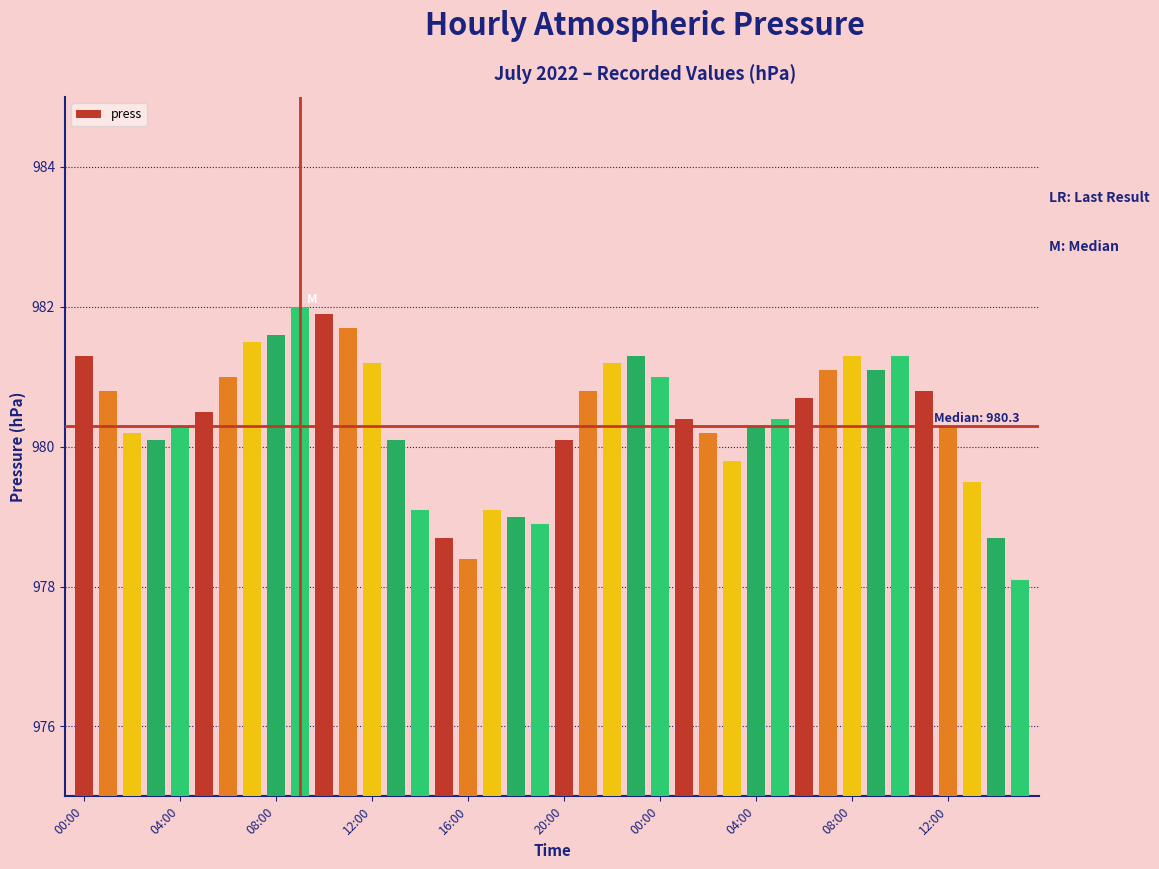

How many values exceed 980?

30